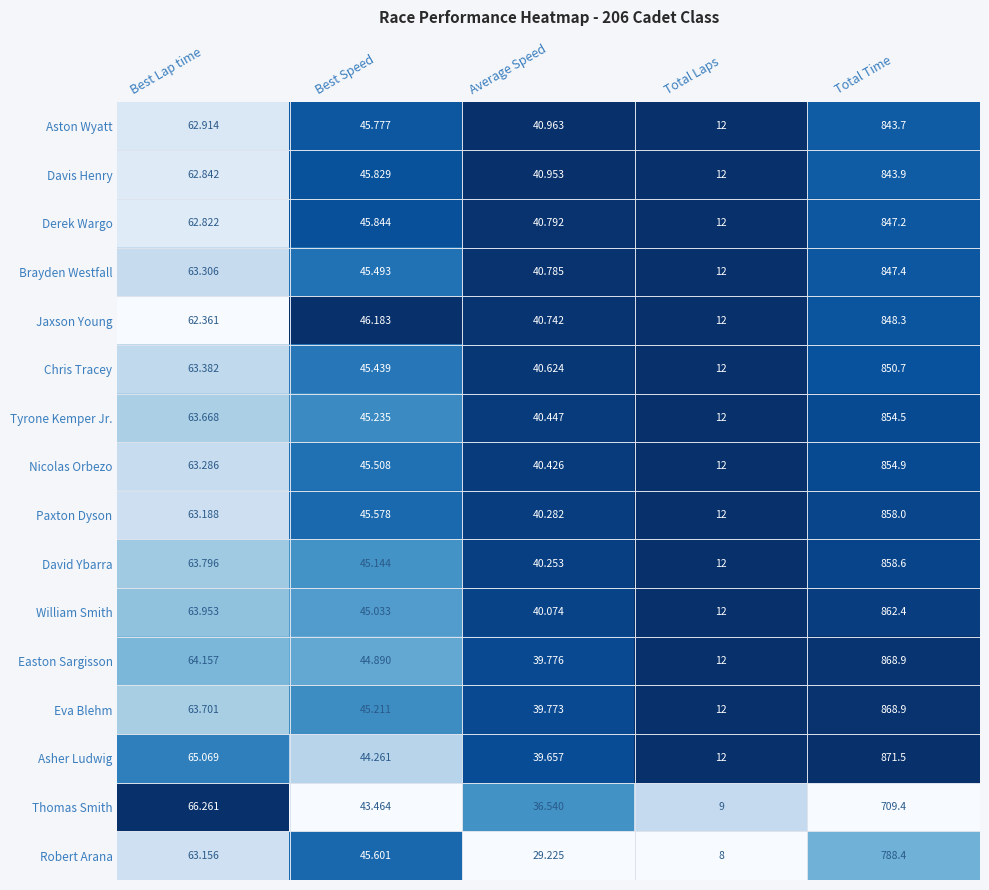

Is the value of Brayden Westfall at Best Lap time greater than the value of Eva Blehm at Average Speed?

Yes